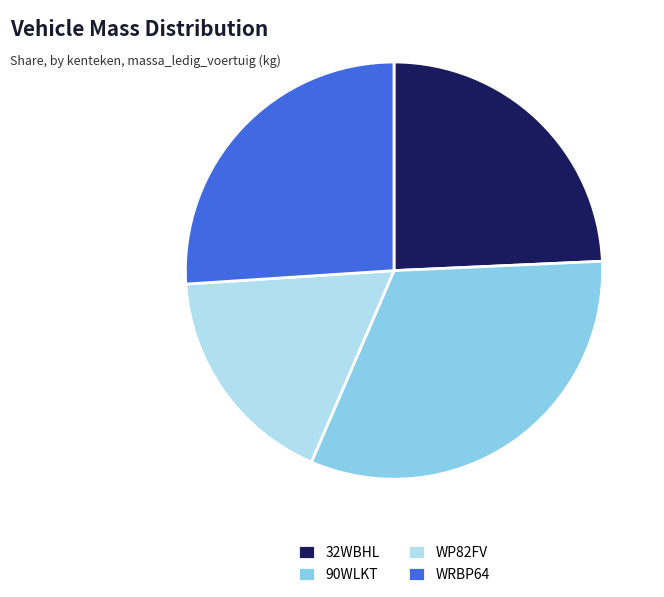

Is it true that WRBP64 is 38% of the pie?

False